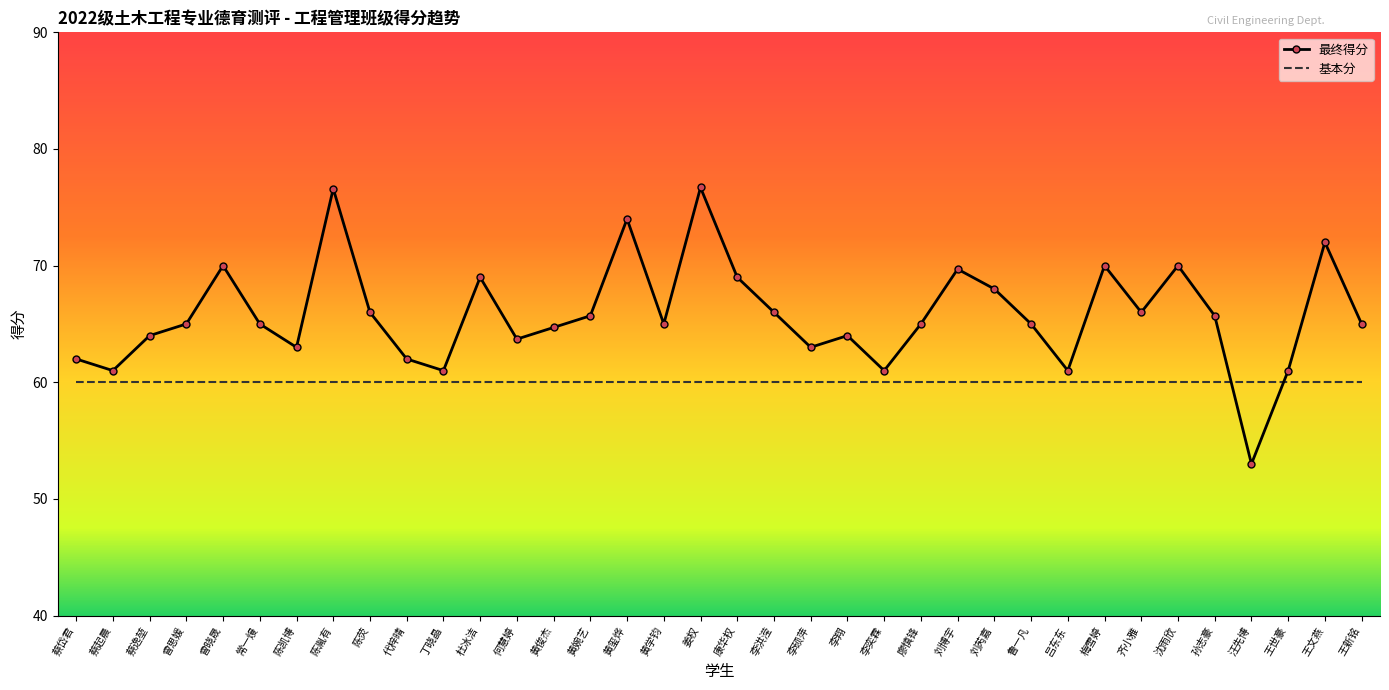

What value does the 最终得分 series have at 齐小雅?

66.0